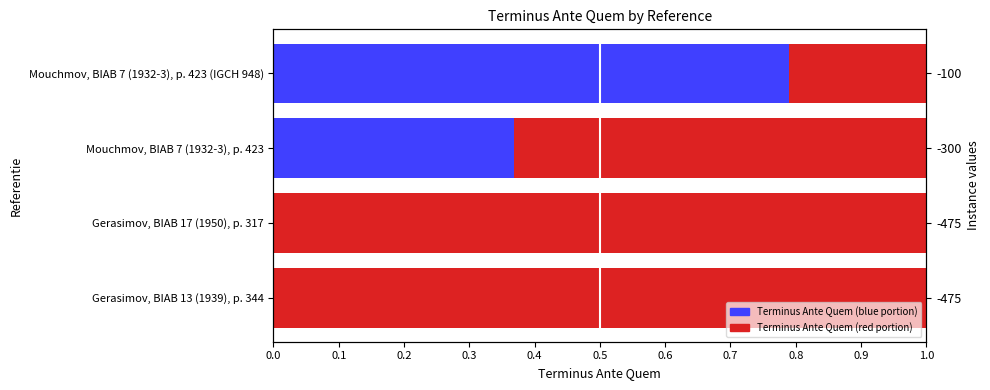

Which series changed the most between Gerasimov, BIAB 13 (1939), p. 344 and Gerasimov, BIAB 17 (1950), p. 317?

Terminus Ante Quem (blue portion)